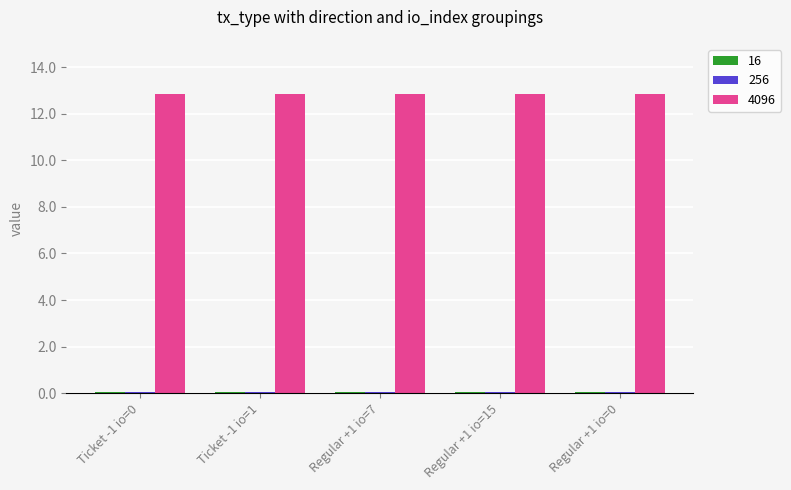

Which series has the largest total across all categories?

4096